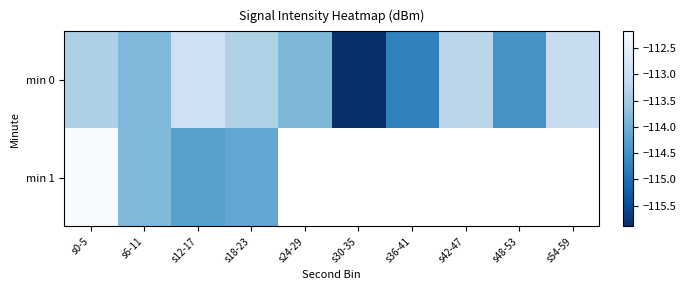

Is it true that min 0 equals -181.4 at s6-11?

False